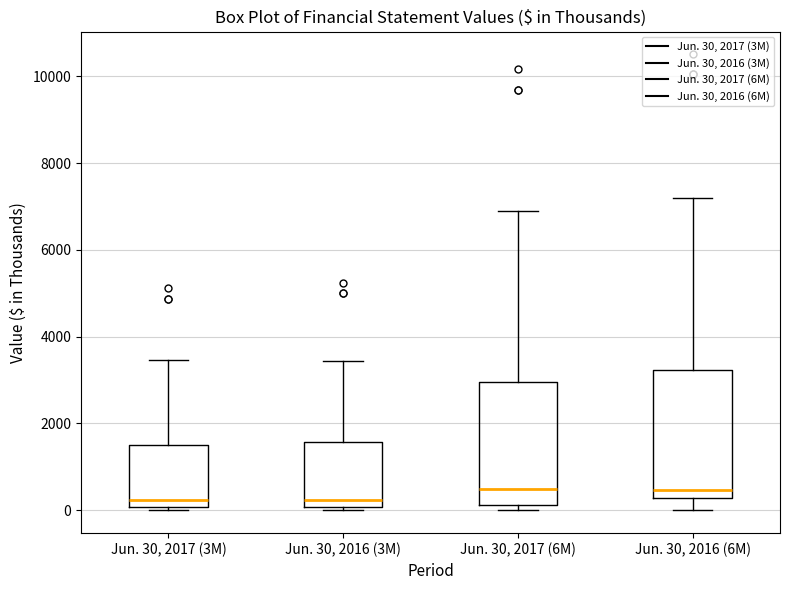

Reading left to right, read every box against the y-axis: the position of its median line, the range the box covers, and the ends of its whiskers. The values are not printed on the chart, so give them approximately, as read against the axis.

Jun. 30, 2017 (3M): median 200, box 0 to 1600, whiskers 0 (just below the box's lower edge) to 3400
Jun. 30, 2016 (3M): median 200, box 0 to 1600, whiskers 0 (just below the box's lower edge) to 3400
Jun. 30, 2017 (6M): median 400, box 200 to 3000, whiskers 0 to 6800
Jun. 30, 2016 (6M): median 400, box 200 to 3200, whiskers 0 to 7200